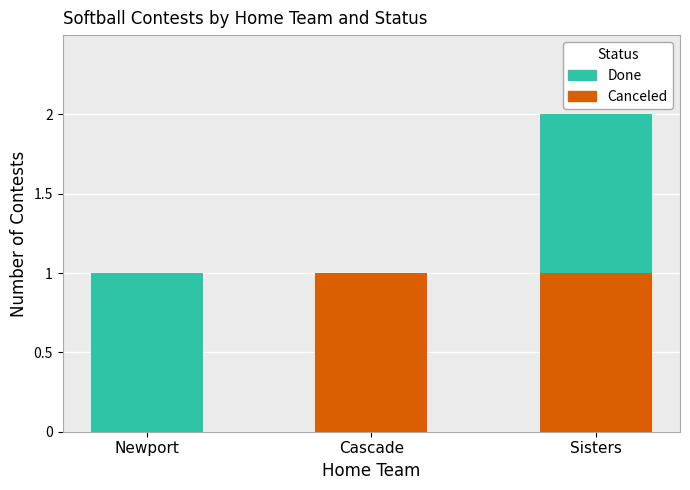

Is it true that Canceled equals 0 at Newport?

True